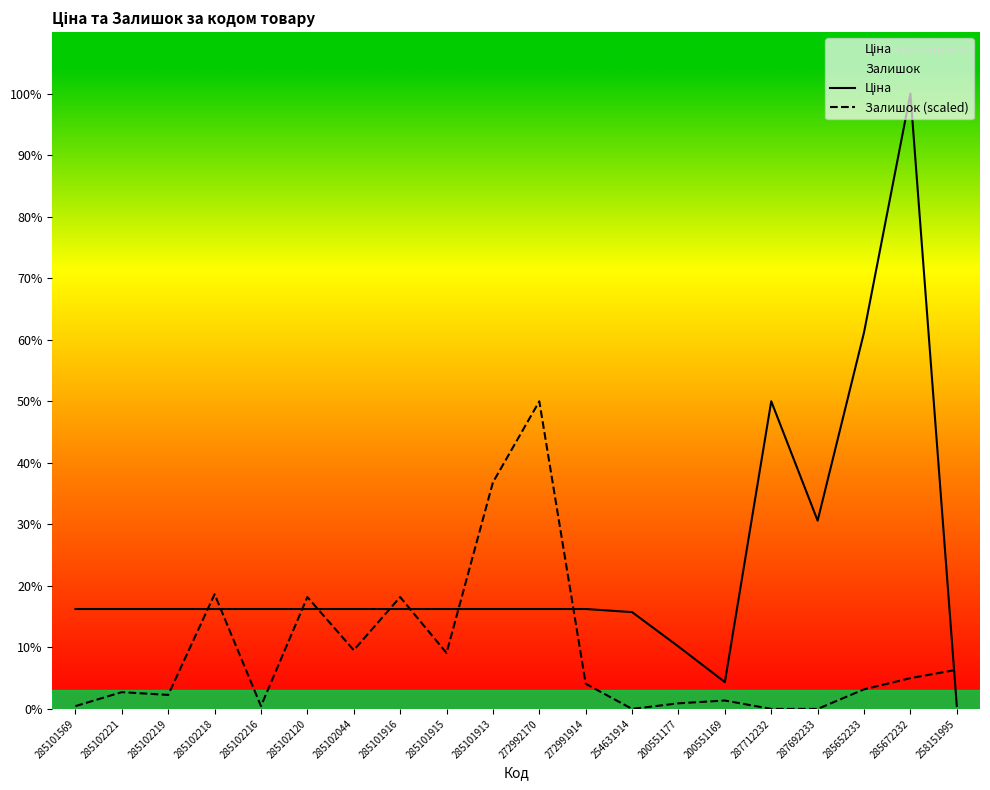

In Ціна, how many points are higher than both neighbors (excluding endpoints)?

2